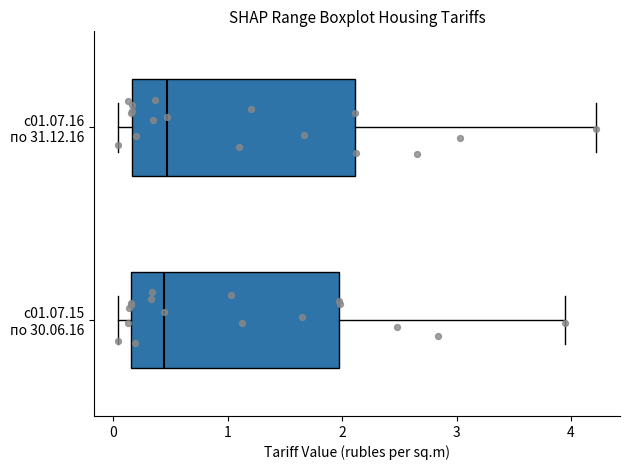

Reading bottom to top, transcribe this box plot: for each box, give where its median line is, the range the box spans, and where its two whiskers end, as read against the x-axis. The values are not printed on the chart, so give them approximately, as read against the axis.

с01.07.15 по 30.06.16: median 0.4, box 0.2 to 2.0, whiskers 0.0 to 4.0
с01.07.16 по 31.12.16: median 0.5, box 0.2 to 2.1, whiskers 0.0 to 4.2